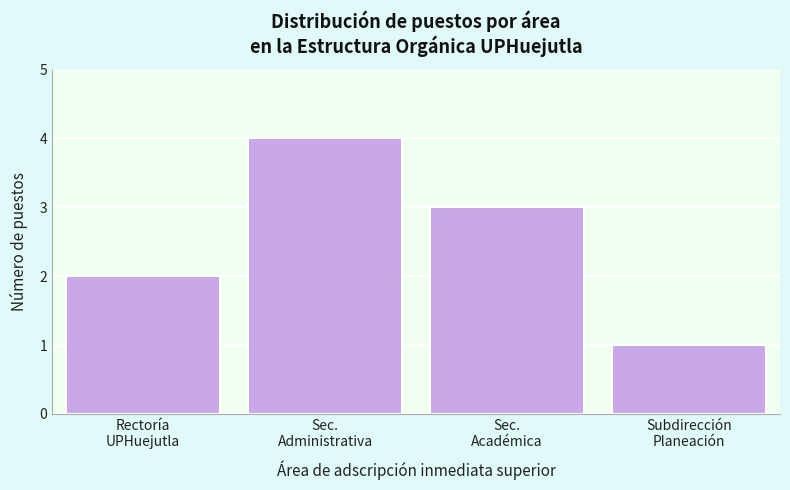

Reading right to left, extract all data points from this chart.

1	3	4	2